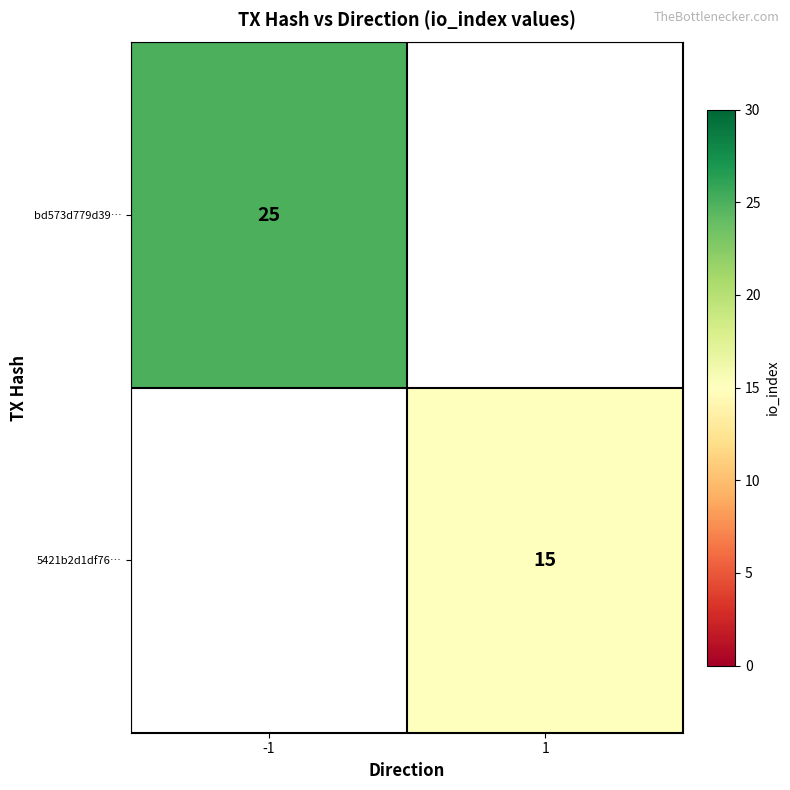

The value of bd573d779d39… at -1 is 41. True or false?

False